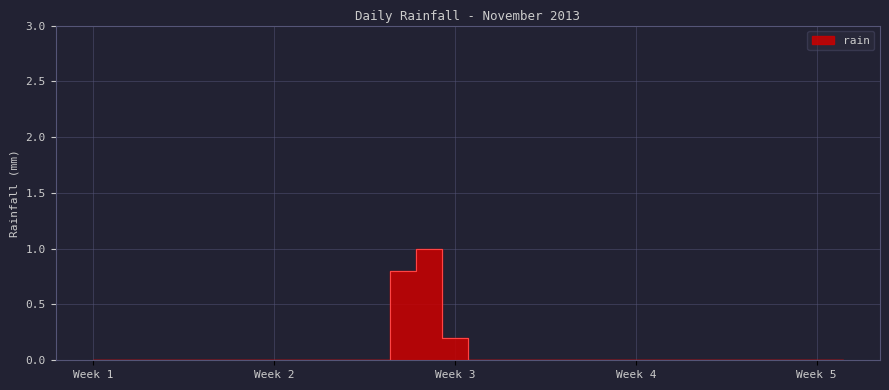

Reading right to left, transcribe all the data shown in this chart.

0.0	0.0	0.0	0.0	0.0	0.0	0.0	0.0	0.0	0.0	0.0	0.0	0.0	0.0	0.0	0.2	1.0	0.8	0.0	0.0	0.0	0.0	0.0	0.0	0.0	0.0	0.0	0.0	0.0	0.0